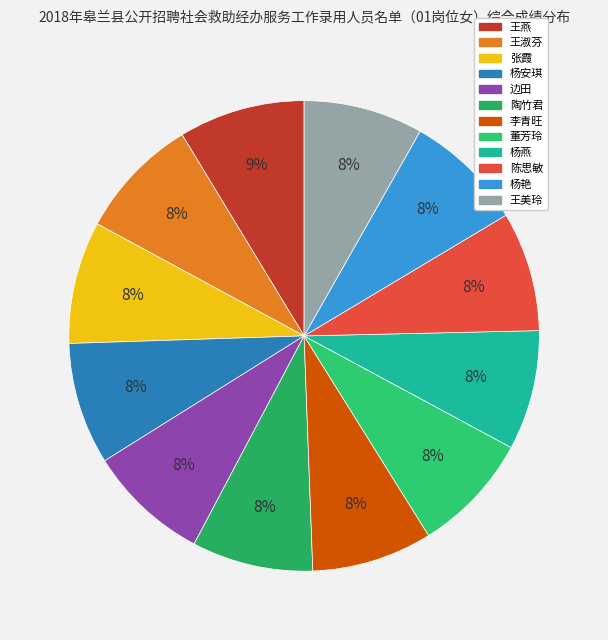

How many slices are in this pie chart?

12